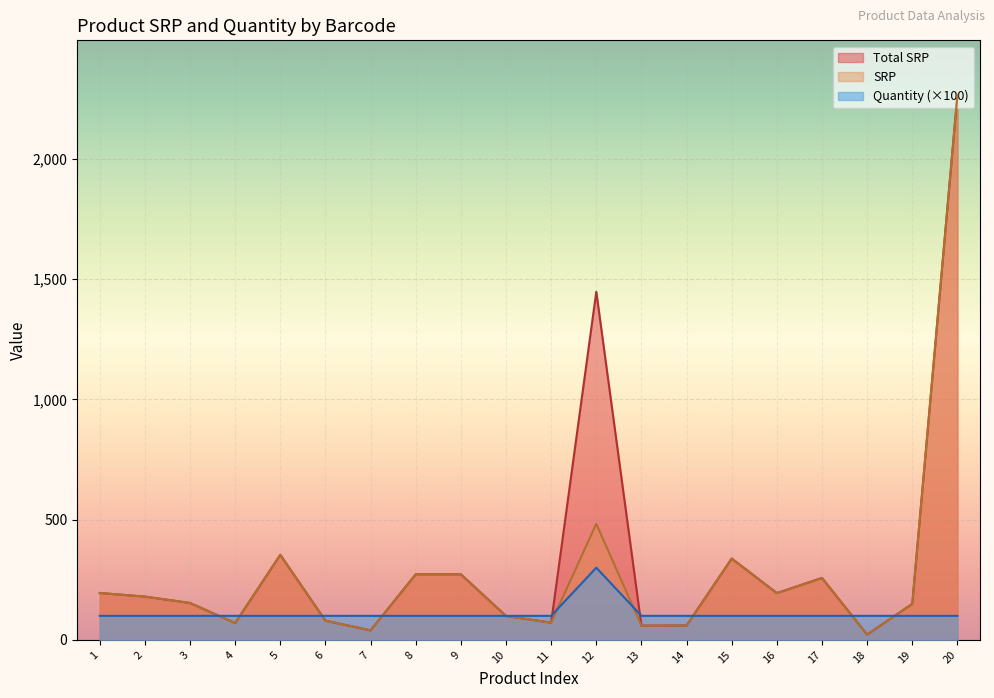

Reading right to left, extract all data points from this chart.

Total SRP: 2265.6	150.0	22.0	257.5	194.5	338.2	59.9	59.0	1447.2	71.5	99.5	272.7	272.7	39.5	80.0	353.7	70.0	153.5	180.0	195.0
SRP: 2265.6	150.0	22.0	257.5	194.5	338.2	59.9	59.0	482.4	71.5	99.5	272.7	272.7	39.5	80.0	353.7	70.0	153.5	180.0	195.0
Quantity: 100.0	100.0	100.0	100.0	100.0	100.0	100.0	100.0	300.0	100.0	100.0	100.0	100.0	100.0	100.0	100.0	100.0	100.0	100.0	100.0